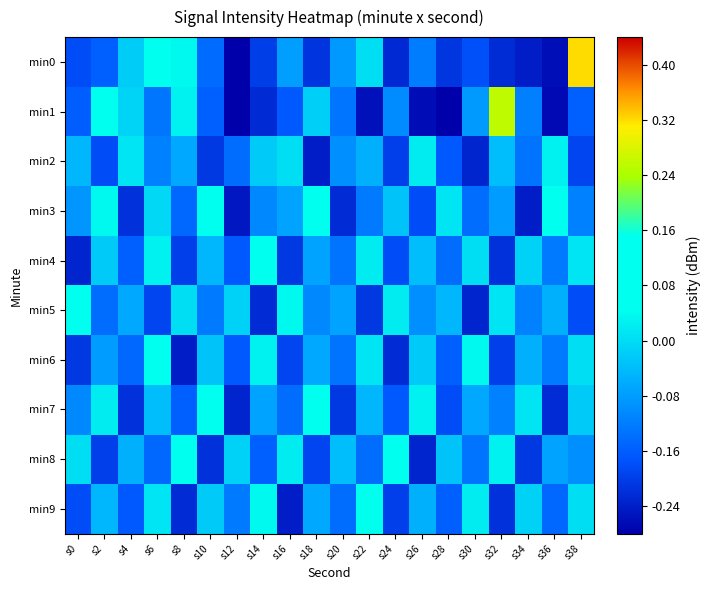

Between s28 and s0, which is larger?

s0